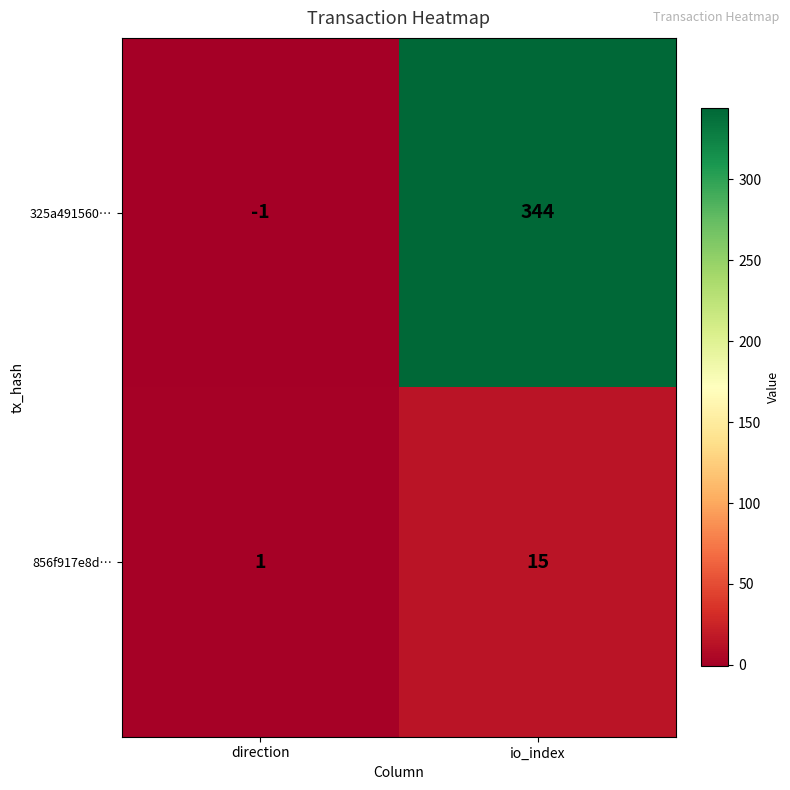

Which series has the widest spread of values?

325a491560…